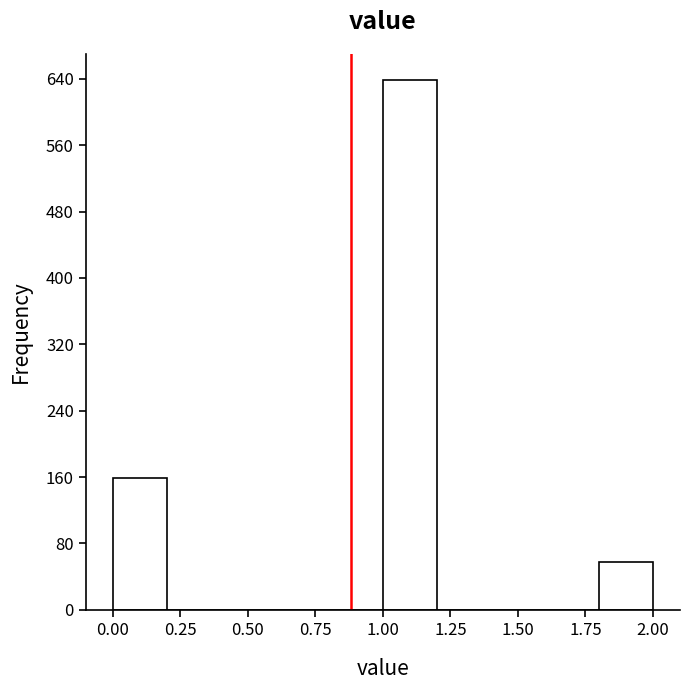

What is the height of the bar covering 1.8 to 2.0 on the x-axis? The values are not printed on the chart, so give them approximately, as read against the axis.

60